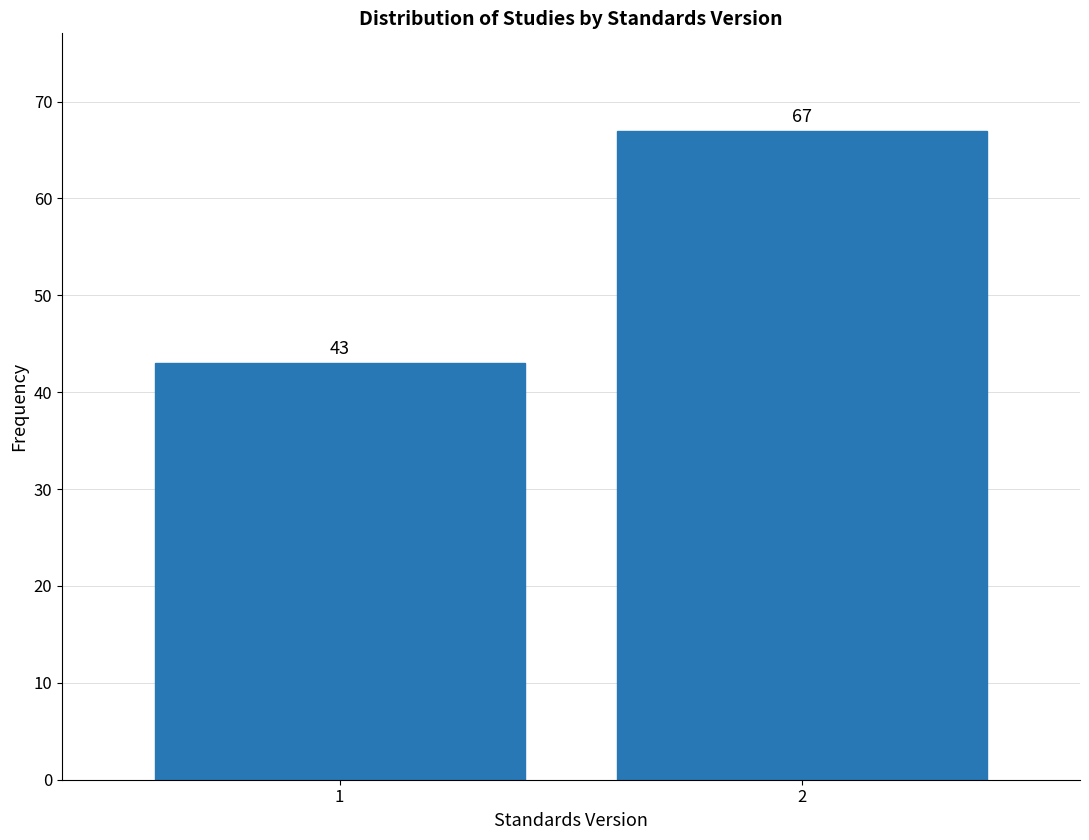

Reading left to right, what are all the values shown in this chart?

43	67